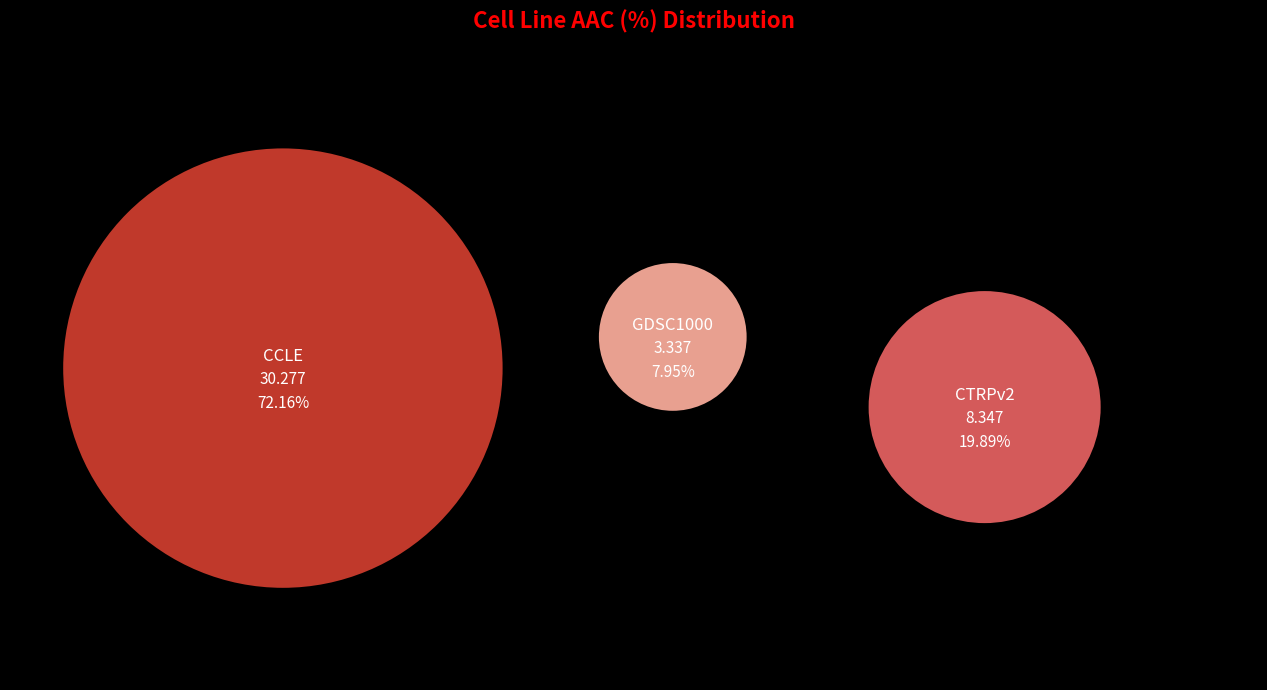

The GDSC1000 slice represents 8% of the pie. True or false?

True